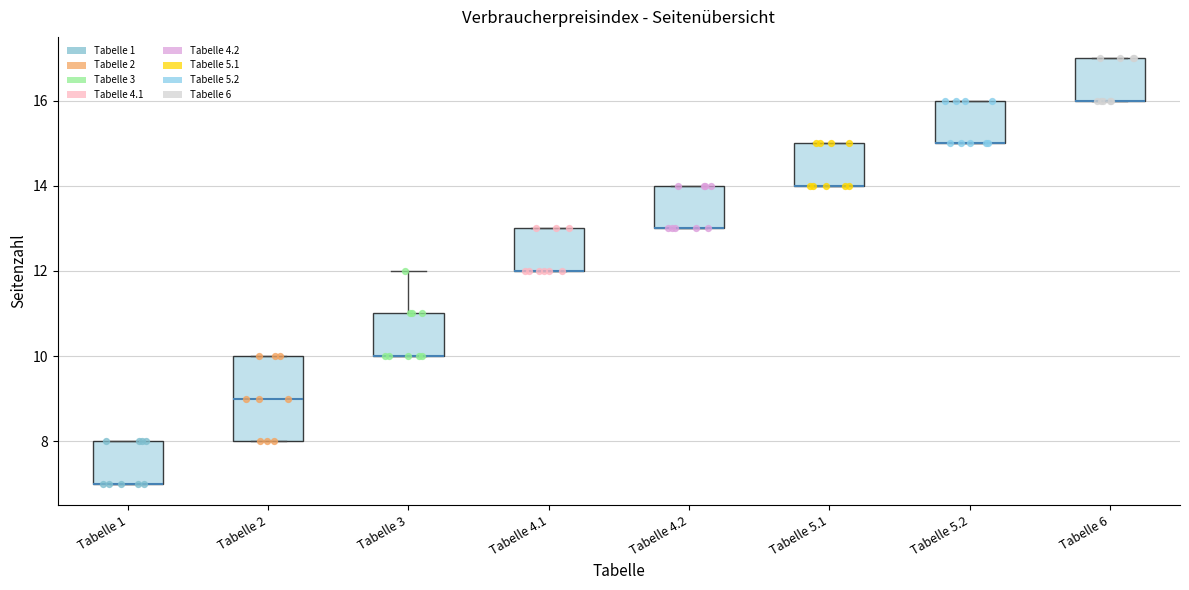

Reading left to right, transcribe this box plot: for each box, give where its median line is, the range the box spans, and where its two whiskers end, as read against the y-axis. The values are not printed on the chart, so give them approximately, as read against the axis.

Tabelle 1: median 7 (drawn on the box's lower edge), box 7 to 8, whiskers 7 to 8
Tabelle 2: median 9, box 8 to 10, whiskers 8 to 10
Tabelle 3: median 10 (drawn on the box's lower edge), box 10 to 11, whiskers 10 to 12
Tabelle 4.1: median 12 (drawn on the box's lower edge), box 12 to 13, whiskers 12 to 13
Tabelle 4.2: median 13 (drawn on the box's lower edge), box 13 to 14, whiskers 13 to 14
Tabelle 5.1: median 14 (drawn on the box's lower edge), box 14 to 15, whiskers 14 to 15
Tabelle 5.2: median 15 (drawn on the box's lower edge), box 15 to 16, whiskers 15 to 16
Tabelle 6: median 16 (drawn on the box's lower edge), box 16 to 17, whiskers 16 to 17